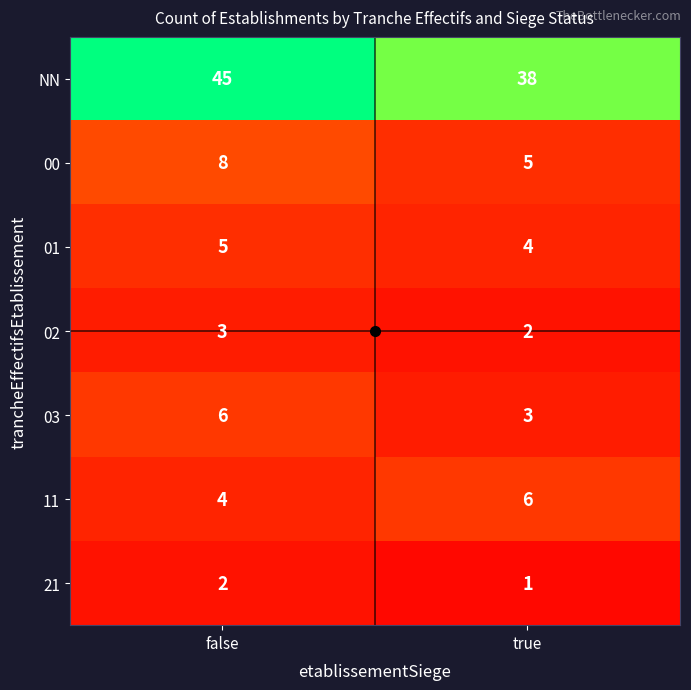

What is the highest value of the NN series?

45